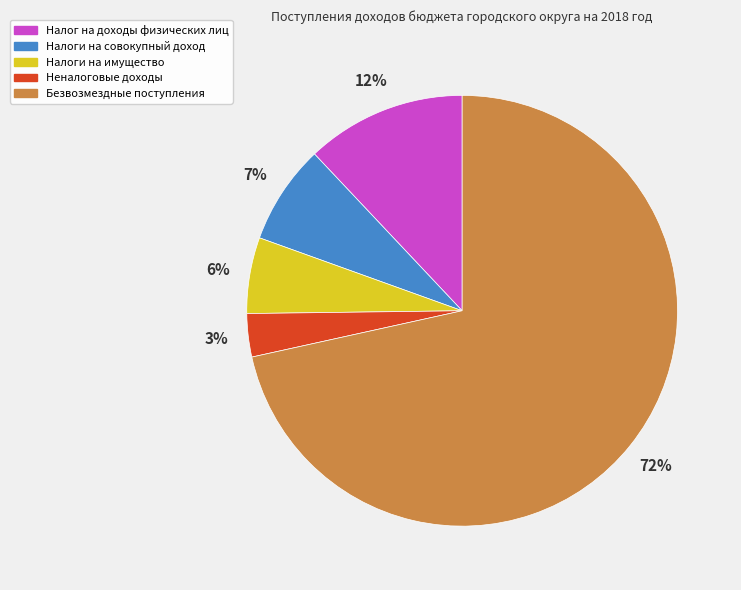

Is Налоги на совокупный доход the majority of the pie?

No